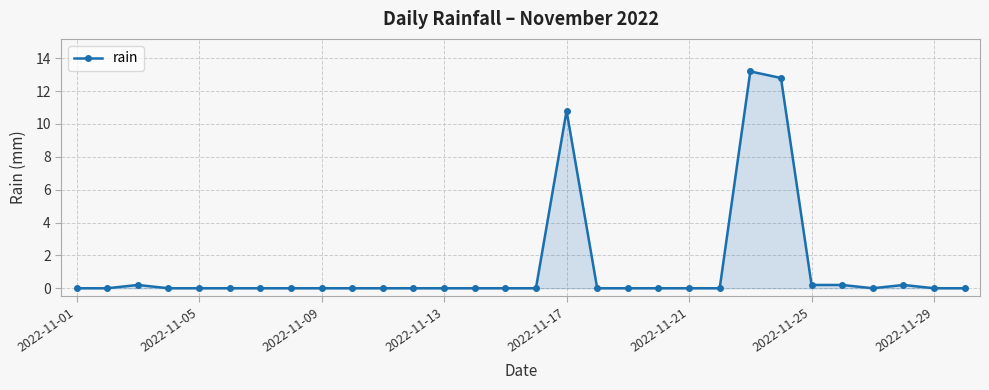

What is the greatest value displayed?

13.2